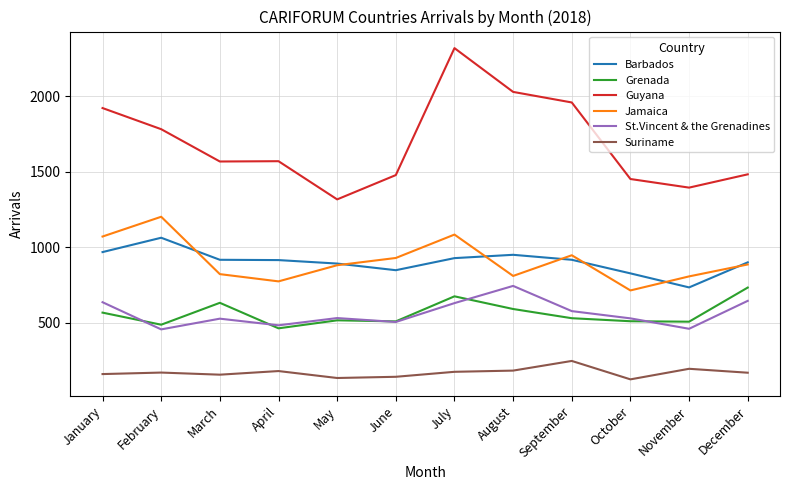

What is the sum of all St.Vincent & the Grenadines values?

6711